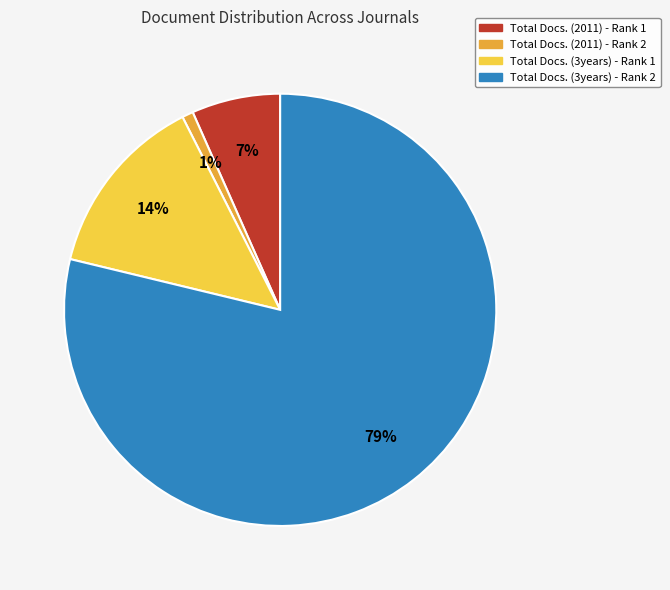

Rank the categories by value from lowest to highest.

Total Docs. (2011) - Rank 2, Total Docs. (2011) - Rank 1, Total Docs. (3years) - Rank 1, Total Docs. (3years) - Rank 2